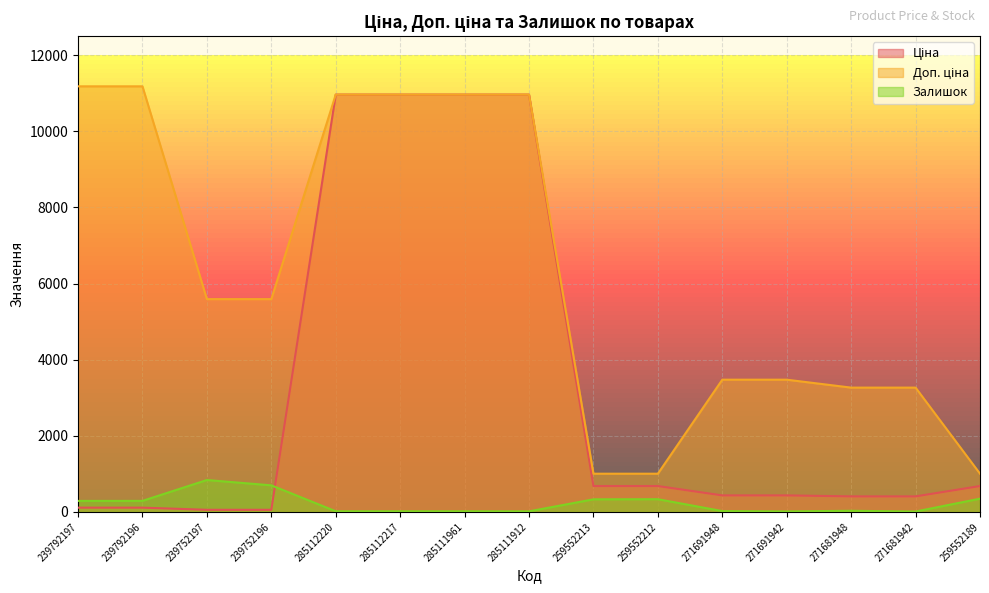

How many categories are shown in the chart?

15